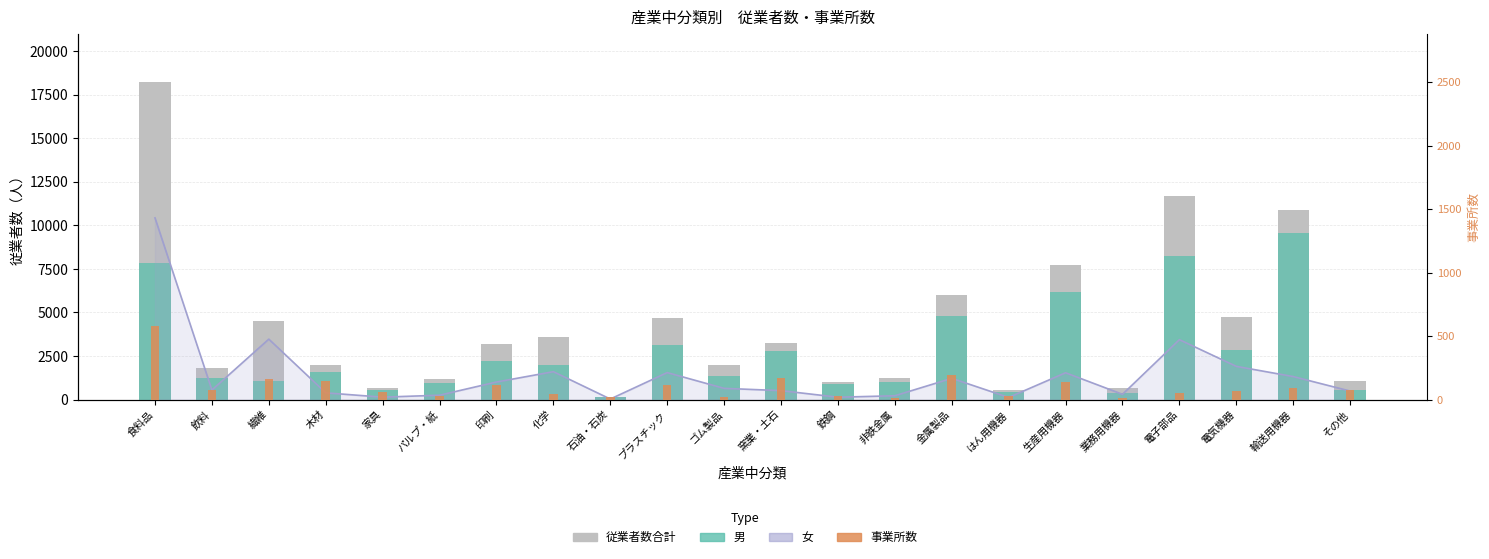

What is the difference between the maximum and minimum values in the 男 series?

9400